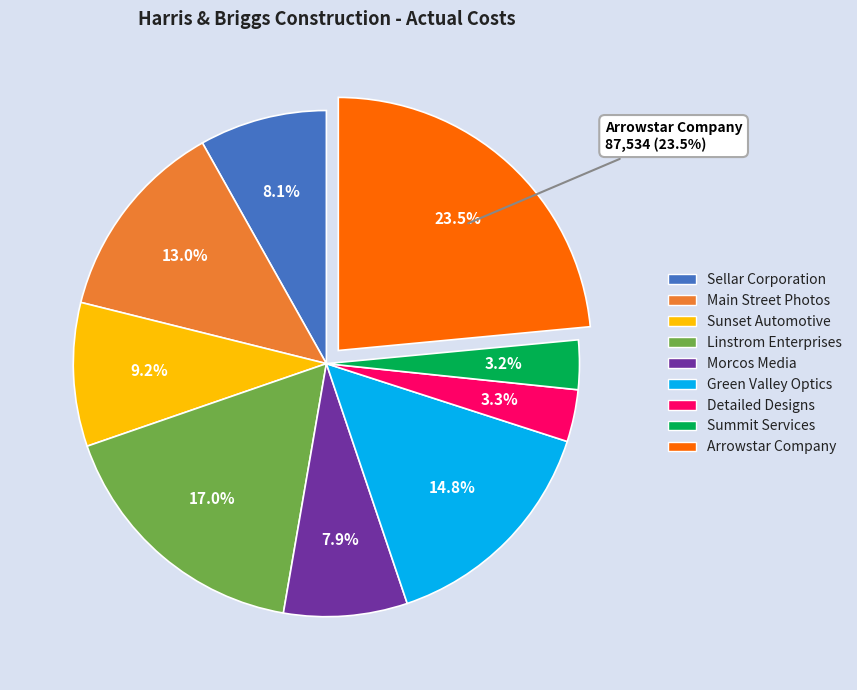

To the nearest percent, what percentage of the pie is Morcos Media?

8%